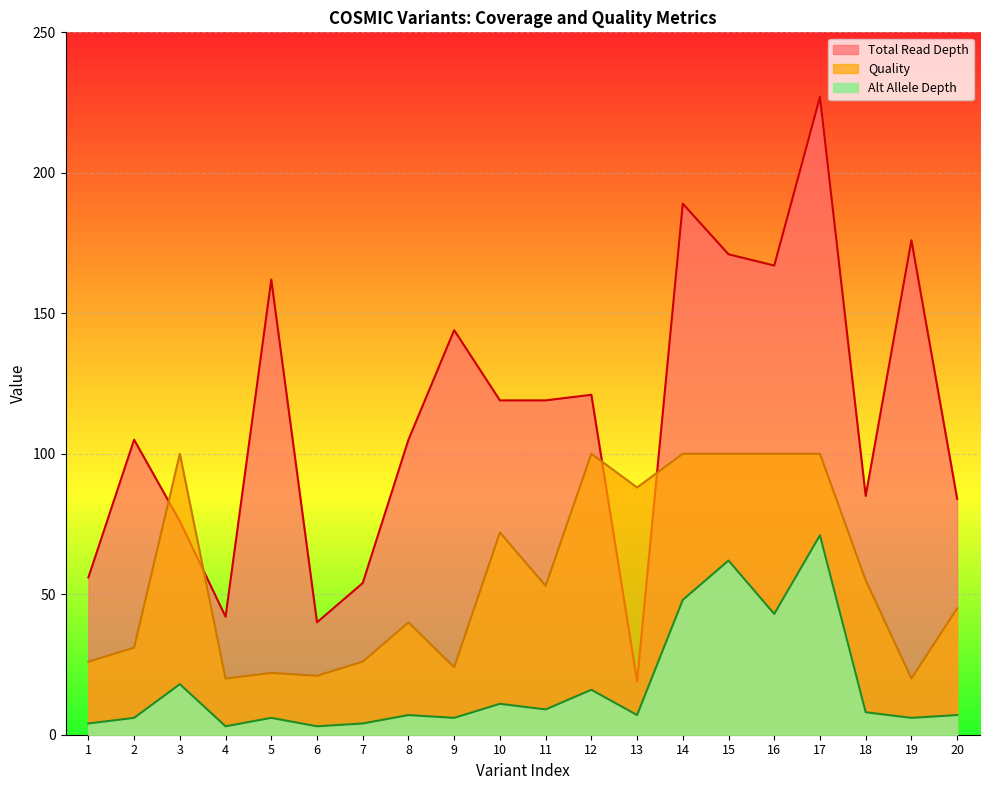

How many categories are shown in the chart?

20